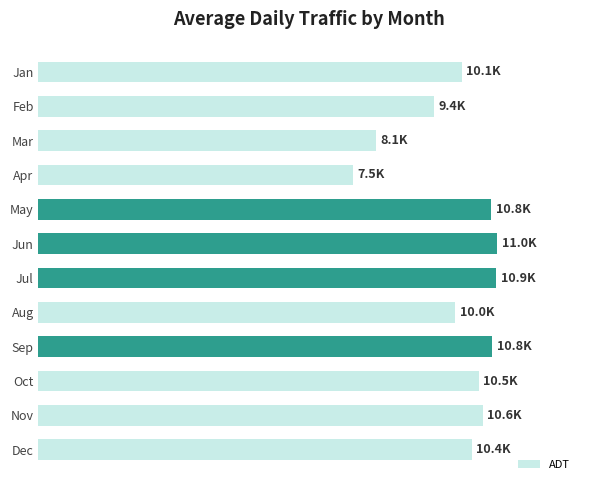

Does the chart contain any negative values?

No